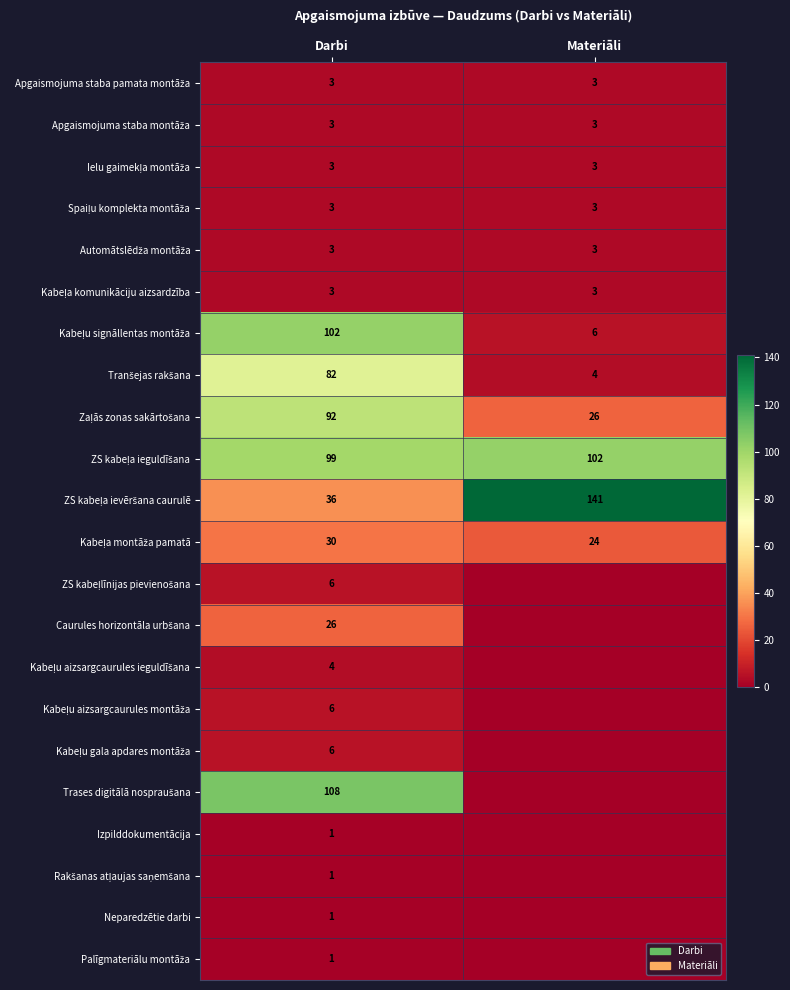

What is the spread (max minus min) of values at Darbi?

107